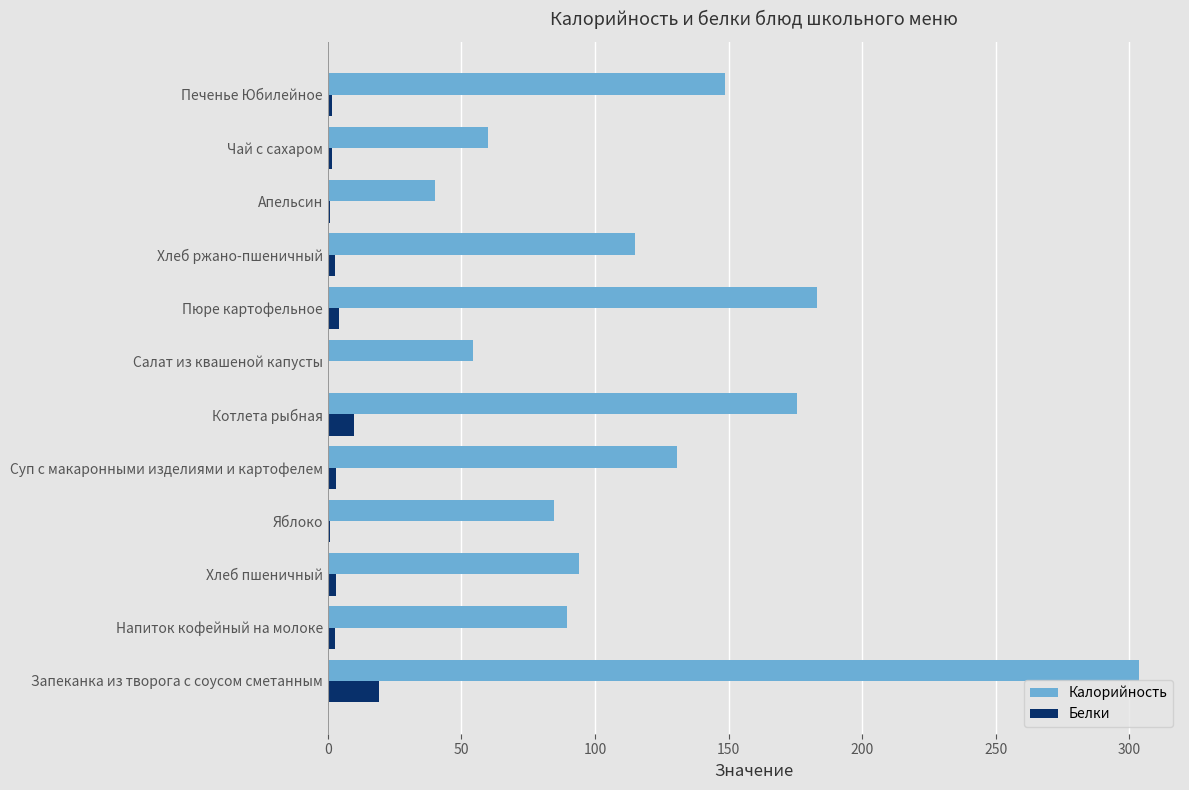

At which category does the chart reach its peak across all series?

Запеканка из творога с соусом сметанным